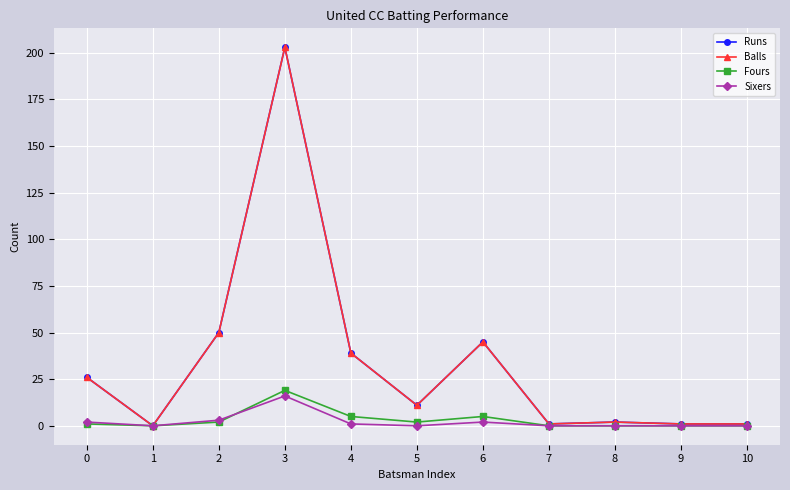

What is the maximum value for Fours?

19